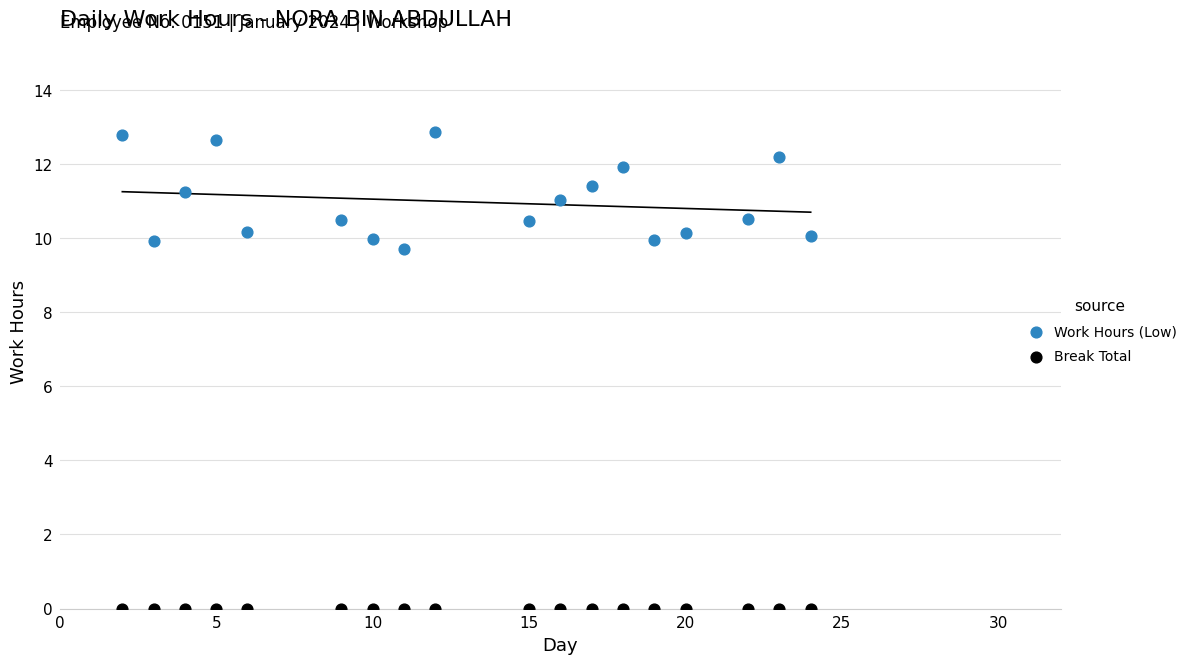

Which series contains the highest Y value?

Work Hours (Low)